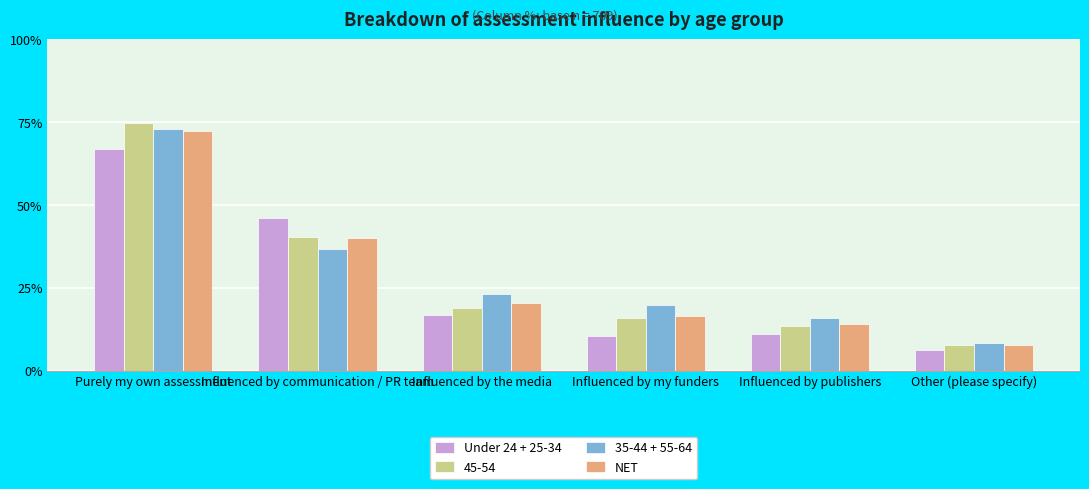

Count the Under 24 + 25-34 values in the range 0 to 1.

6